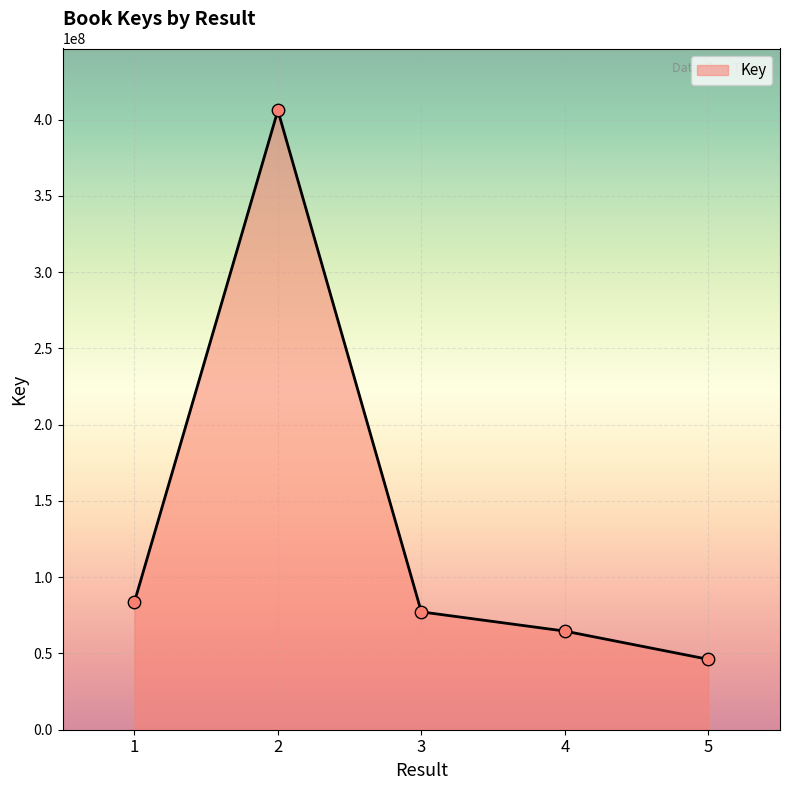

What is the change in value from 3 to 5?

-31107295